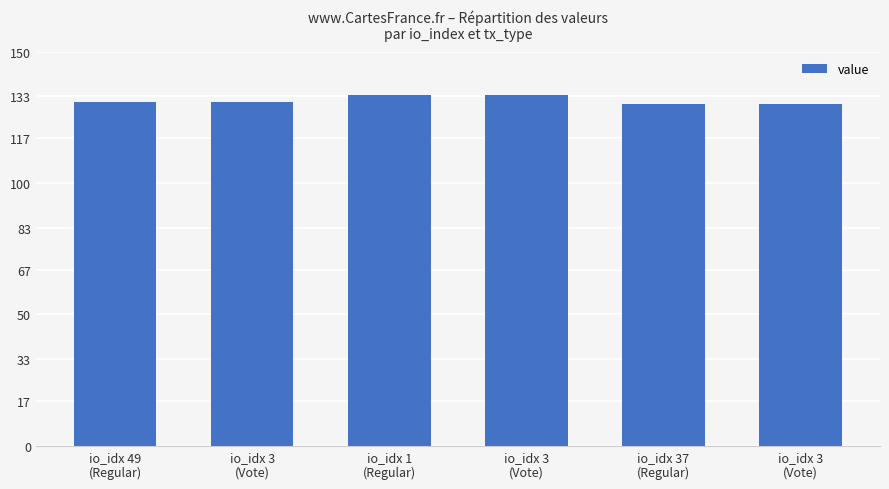

Are the bars horizontal?

No